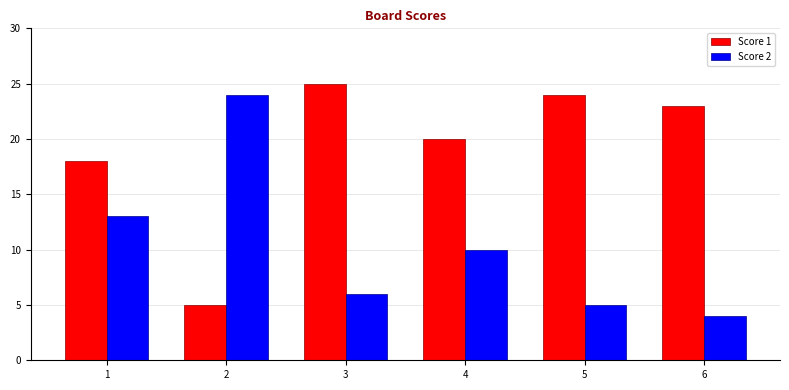

Is the value of Score 2 at 6 greater than the value of Score 1 at 1?

No